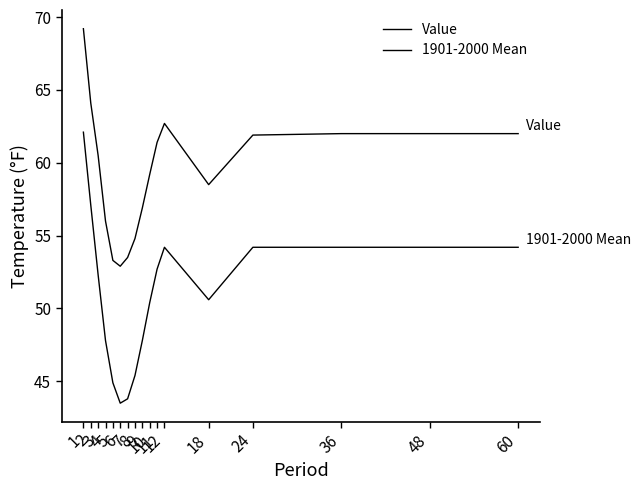

Is this an area chart (filled region under the line)?

No